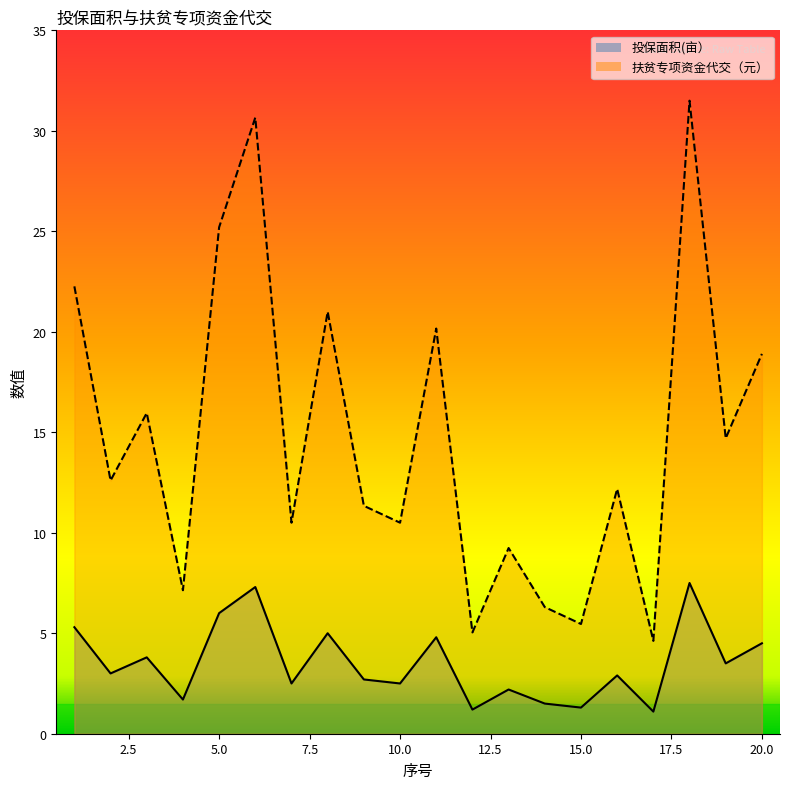

True or false: 投保面积(亩） and 扶贫专项资金代交（元） cross at least once.

False